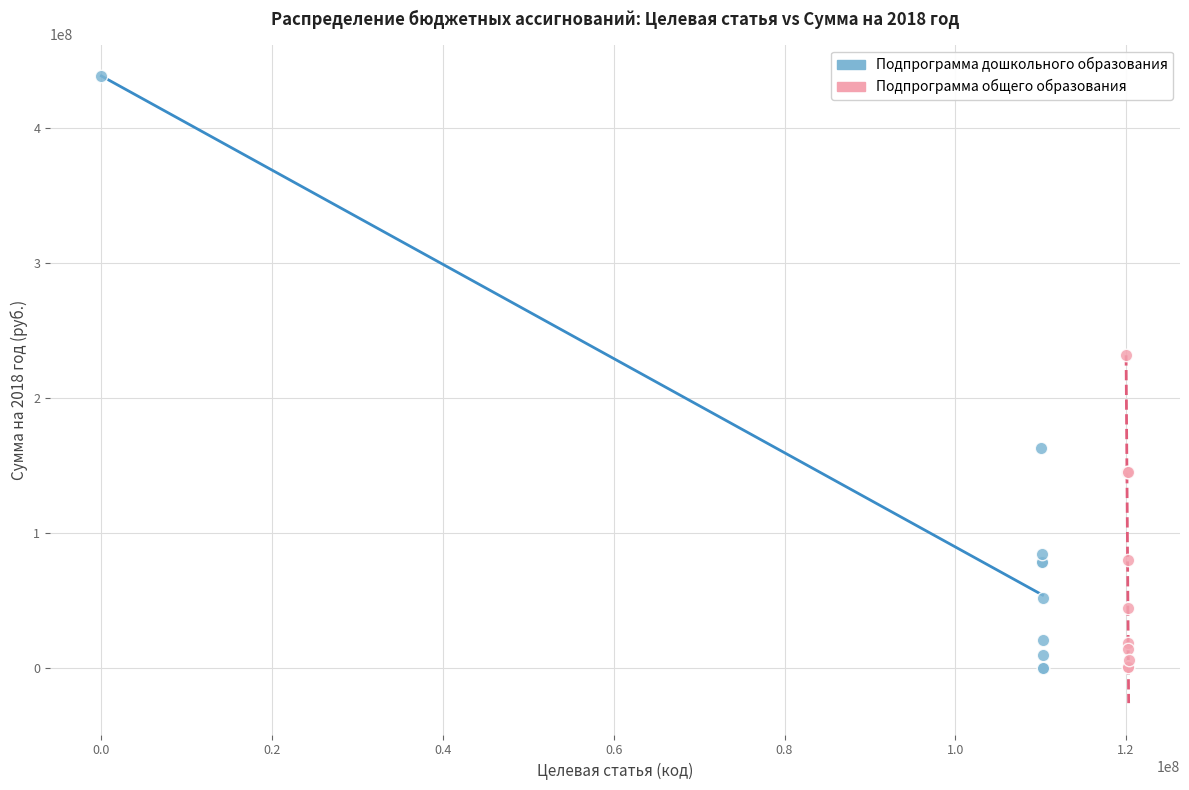

Which series has the largest Y range (max minus min)?

Подпрограмма дошкольного образования